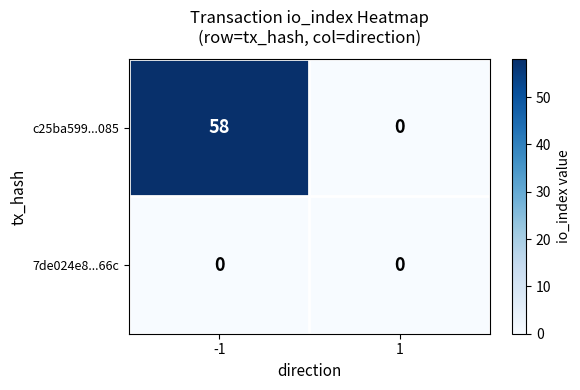

What is the sum of all c25ba599...085 values?

58